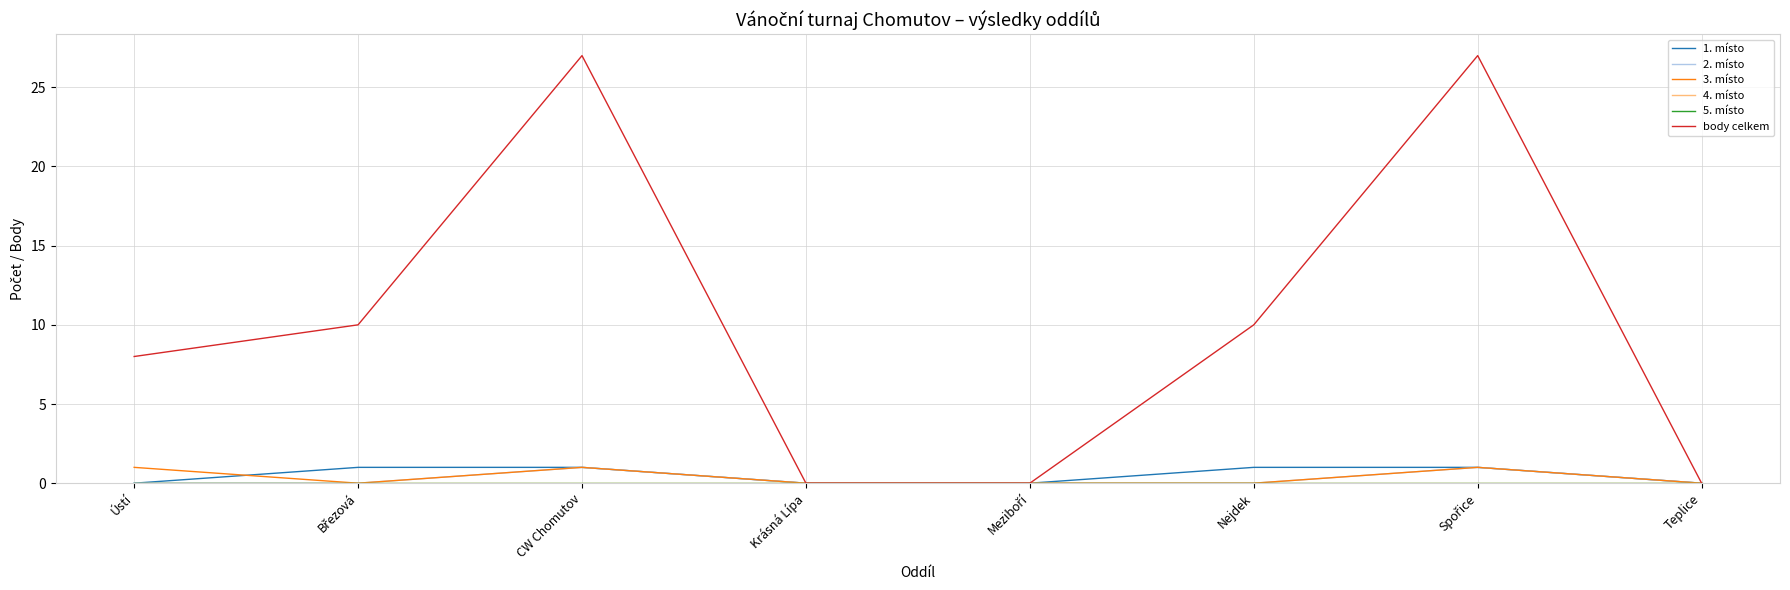

What is the difference between the highest and lowest values at Nejdek?

10